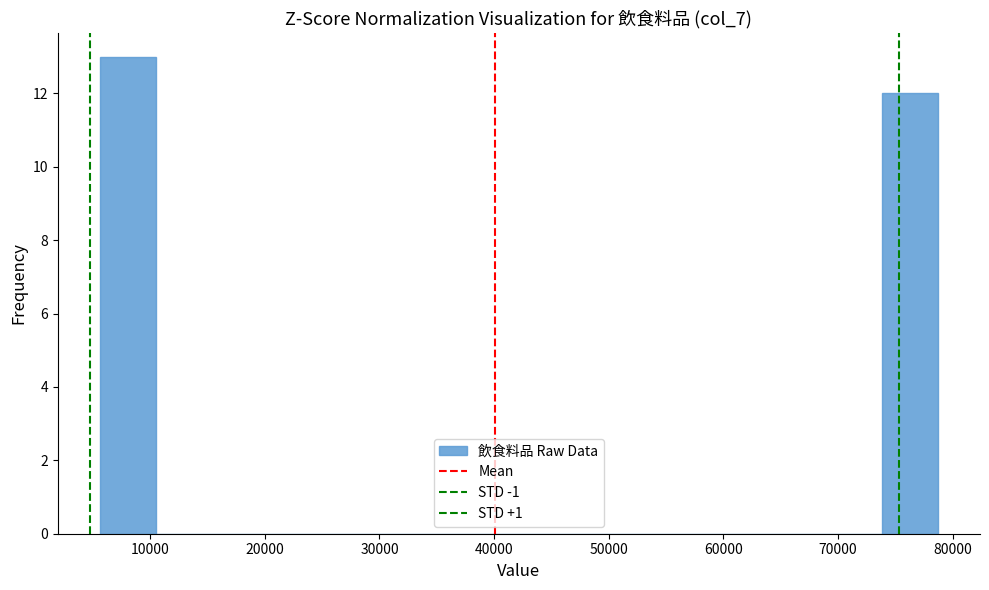

What is the height of the bar covering 6000 to 10000 on the x-axis? Neither the bar edges nor the heights are printed on the chart, so give them approximately, as read against the axes.

13